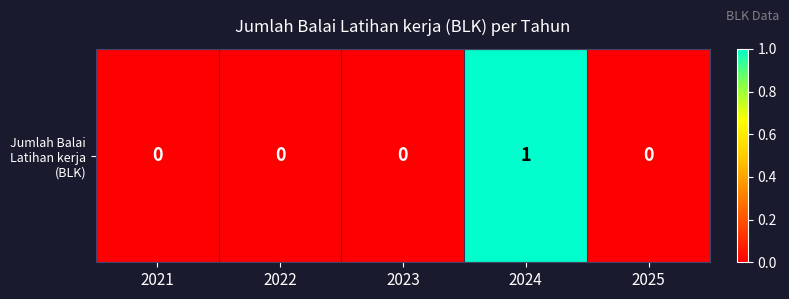

Which category has the highest value across all series?

2024